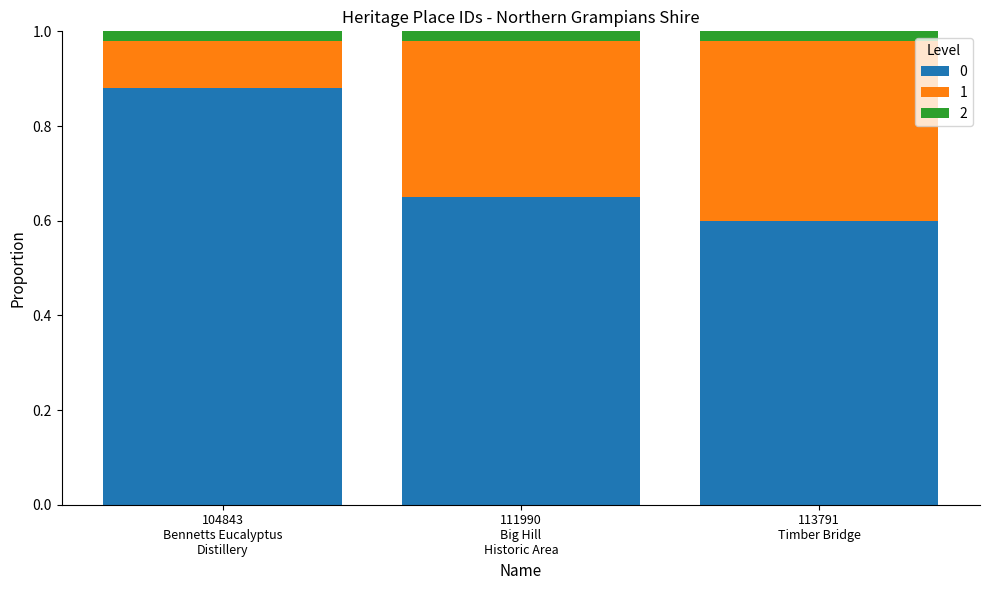

At how many categories does at least one series exceed 0?

3